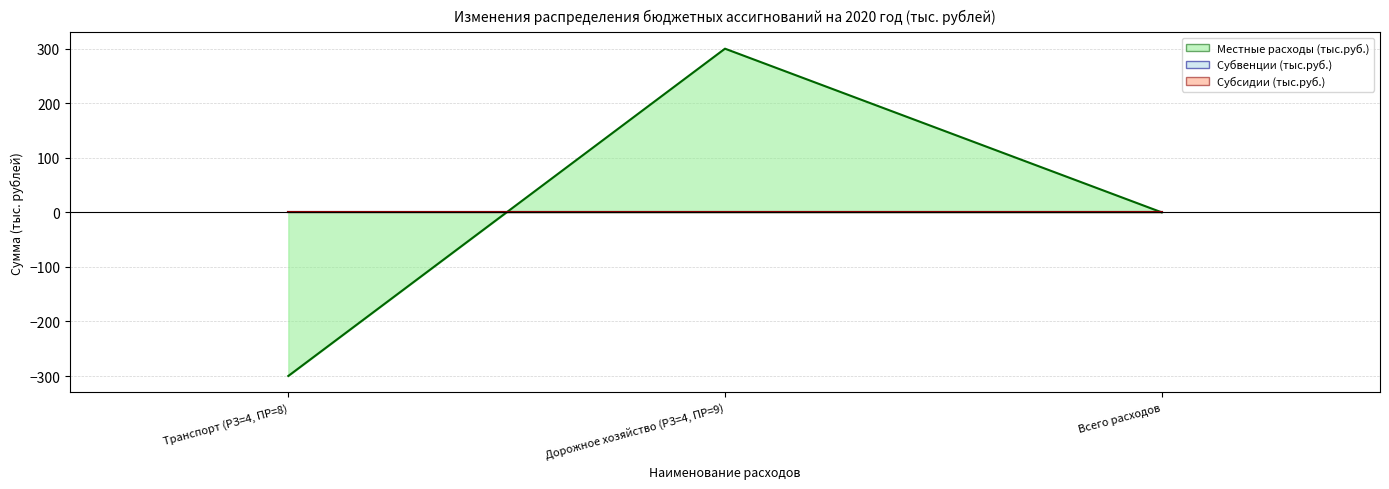

Reading left to right, what are all the values shown in this chart?

Местные расходы (тыс.руб.): -299.9	299.9	0.0
Субвенции (тыс.руб.): 0.0	0.0	0.0
Субсидии (тыс.руб.): 0.0	0.0	0.0